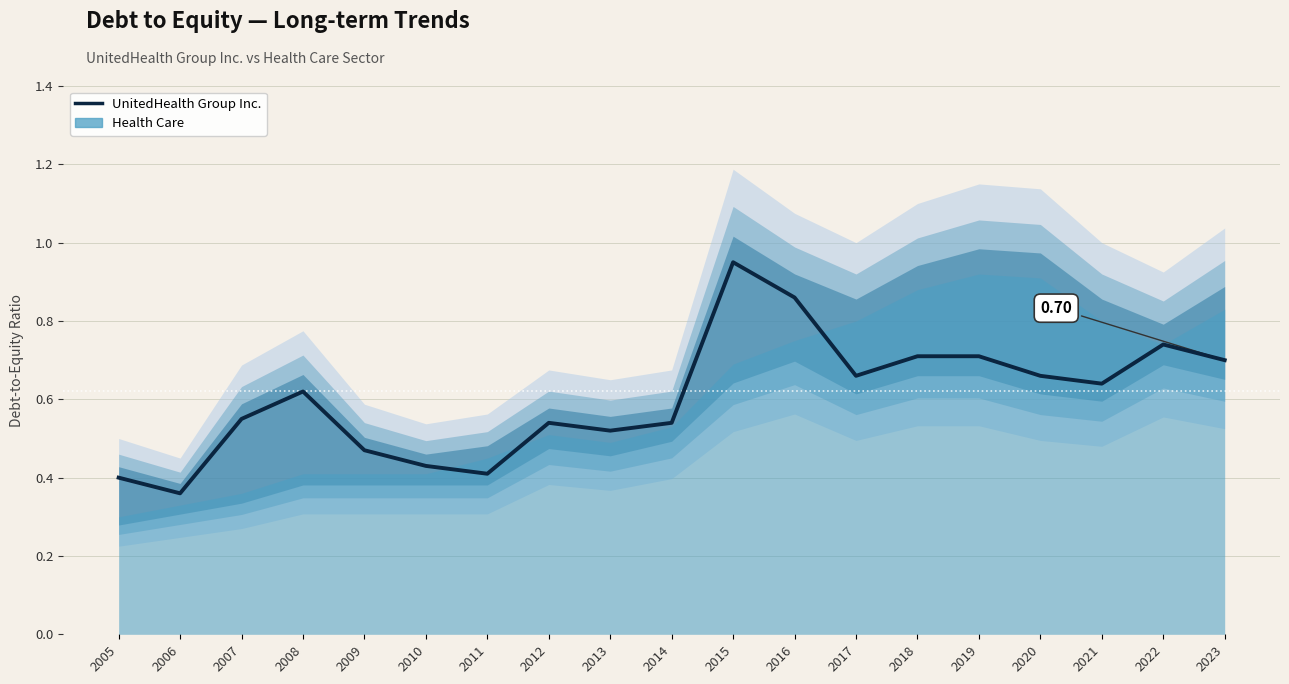

Between 2023 and 2011, which is larger?

2023